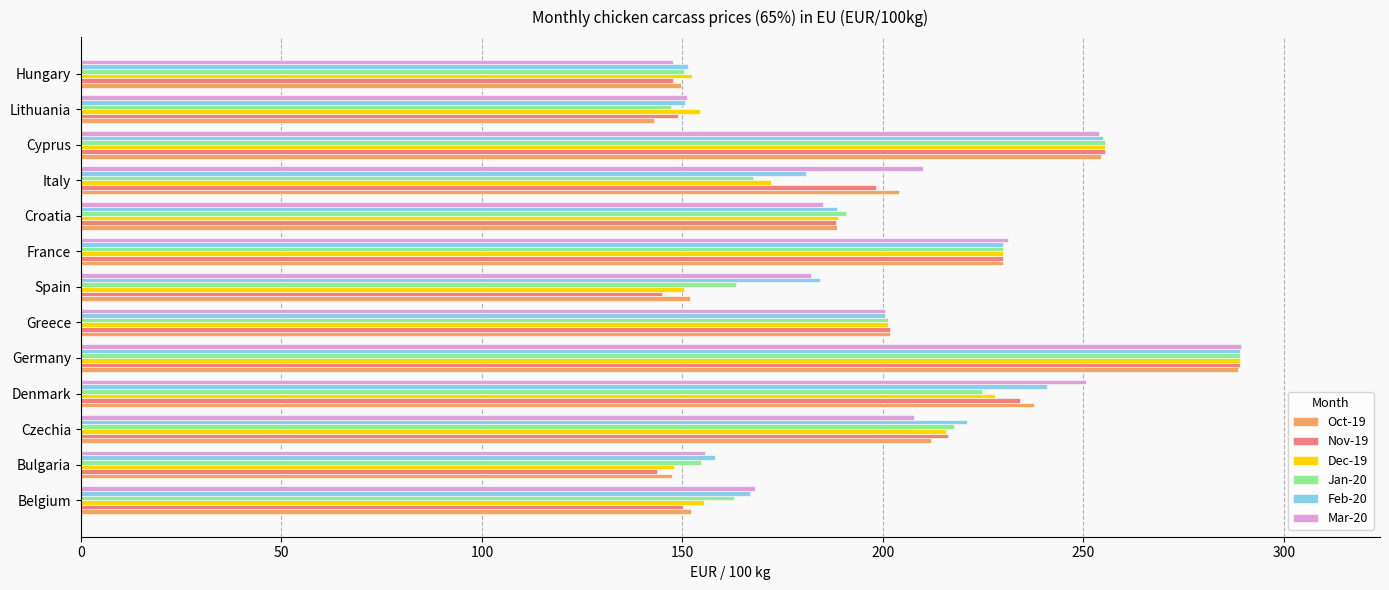

How many data points in Jan-20 are above 190?

7